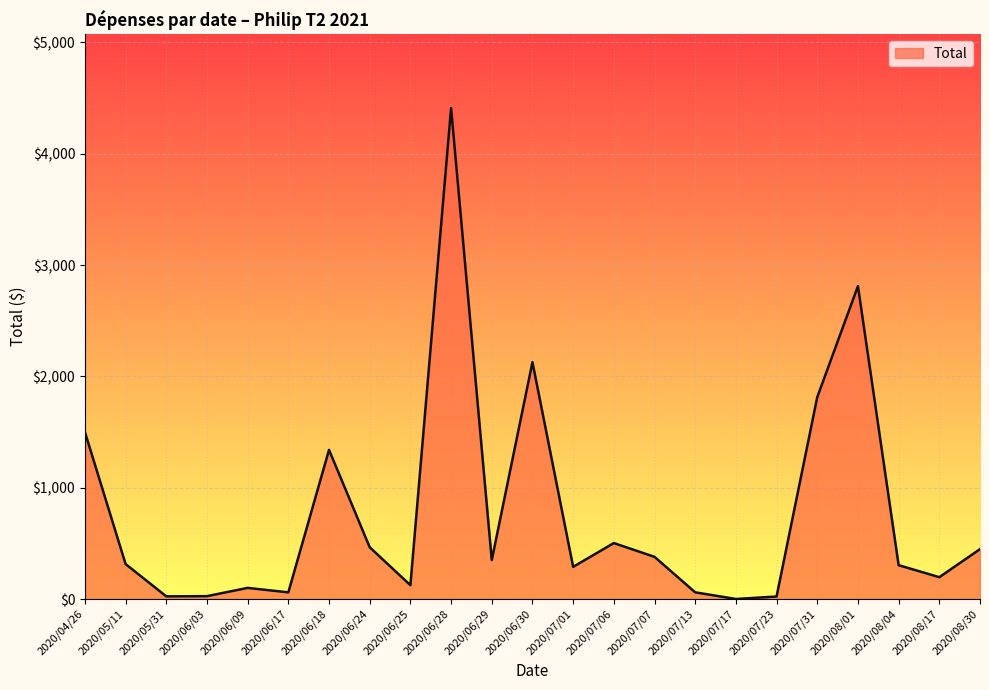

Is it true that the value at 2020/07/06 is 257.4?

False